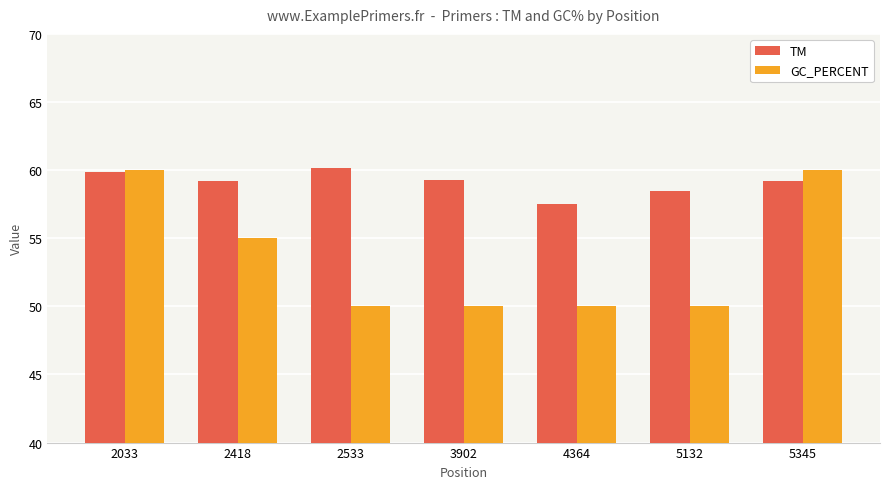

Between 2418 and 5345, which series saw the biggest shift?

GC_PERCENT